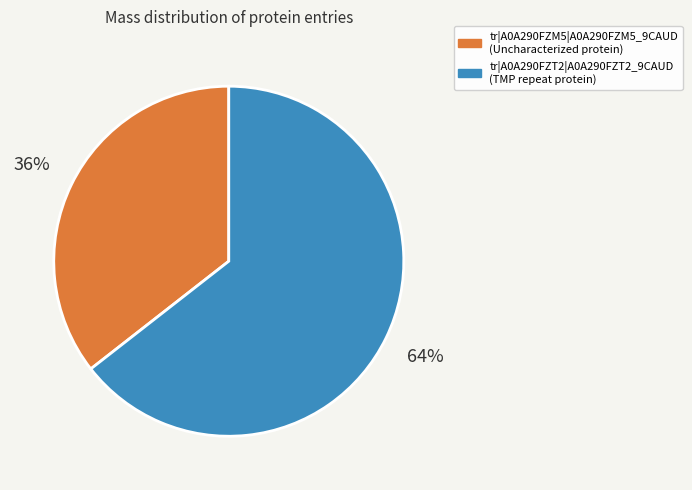

How many segments does this pie chart have?

2